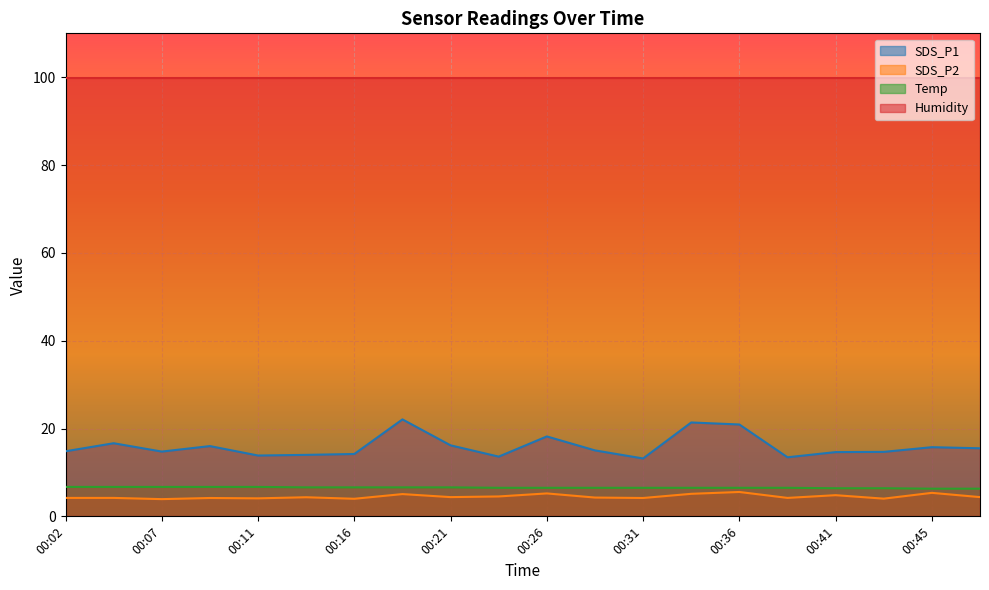

What is the value of the Temp point at the 1st from the left?

6.7